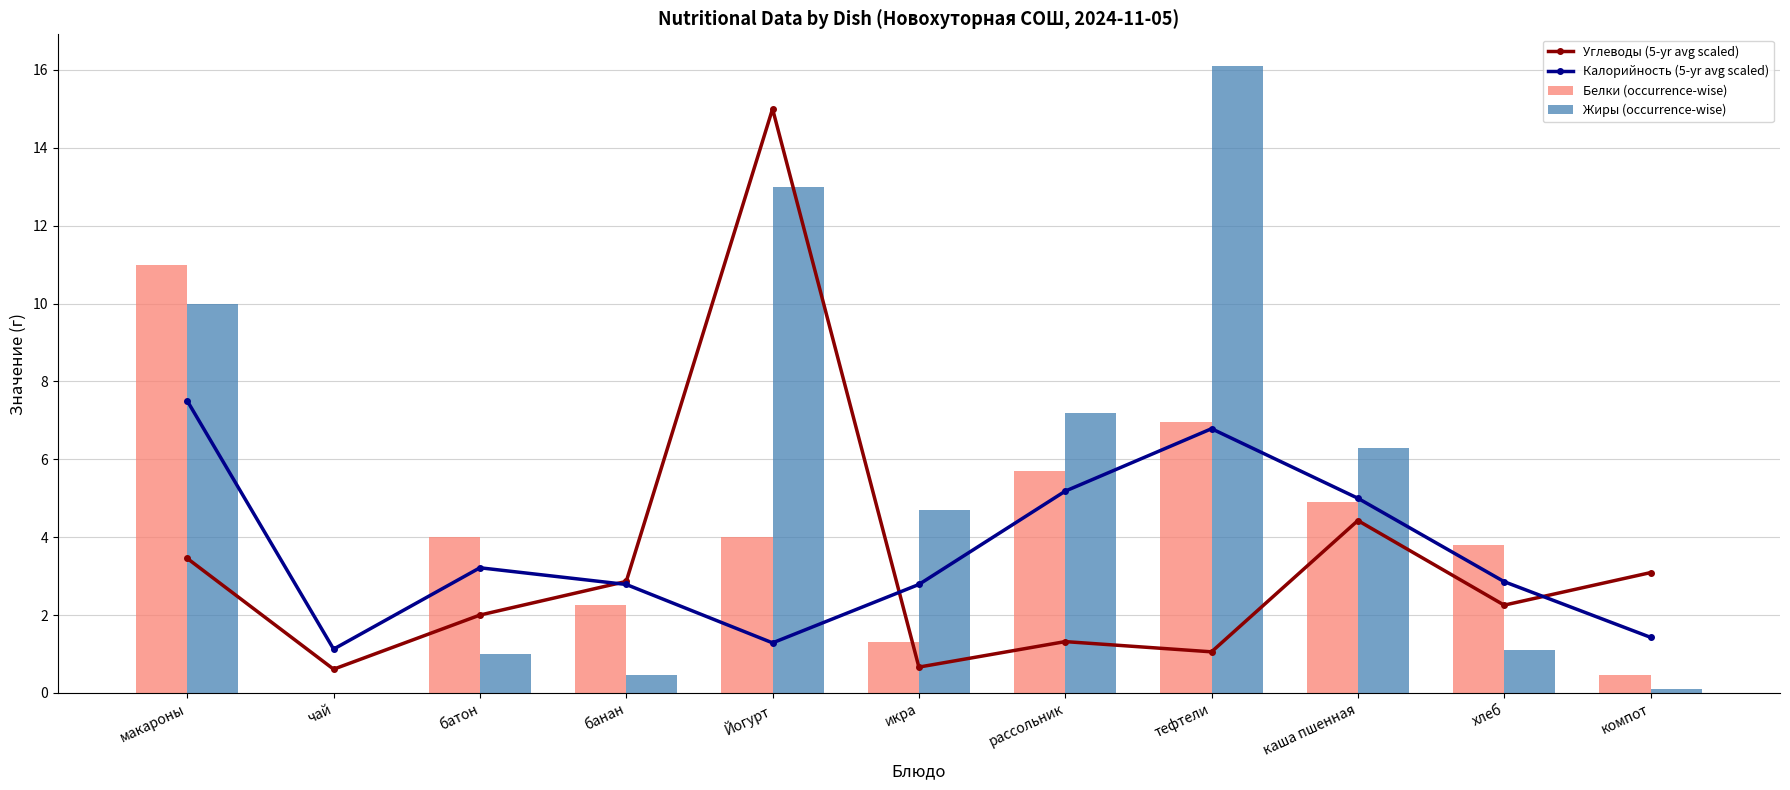

What is the difference between the maximum and minimum values in the Белки (occurrence-wise) series?

11.0